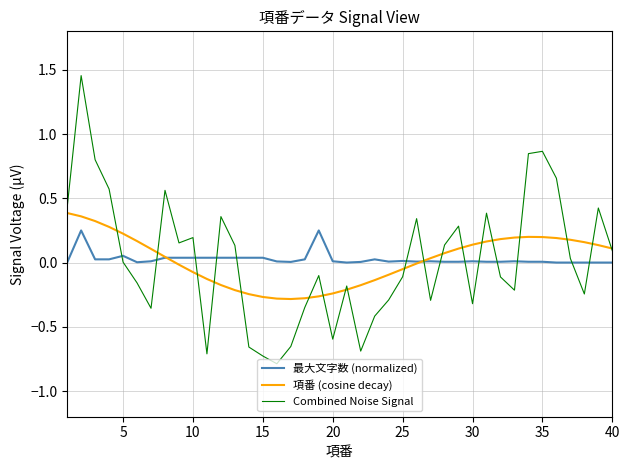

List the series in order of their peak value, lowest first.

最大文字数 (normalized), 項番 (cosine decay), Combined Noise Signal